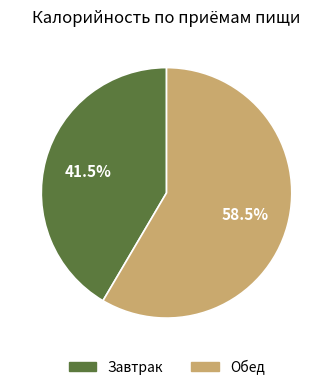

Rank the categories by value from lowest to highest.

Завтрак, Обед